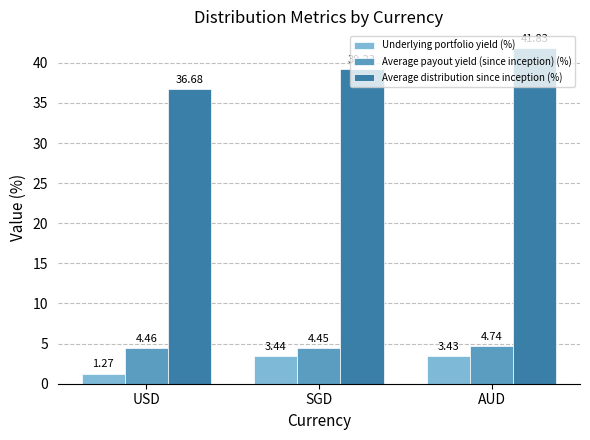

List the series in order of their peak value, highest first.

Average distribution since inception (%), Average payout yield (since inception) (%), Underlying portfolio yield (%)